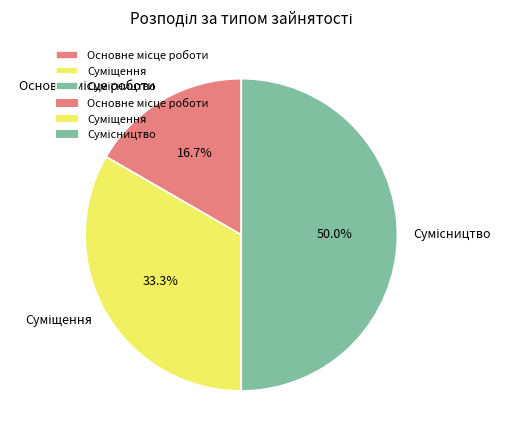

Which slice is the largest?

Сумісництво